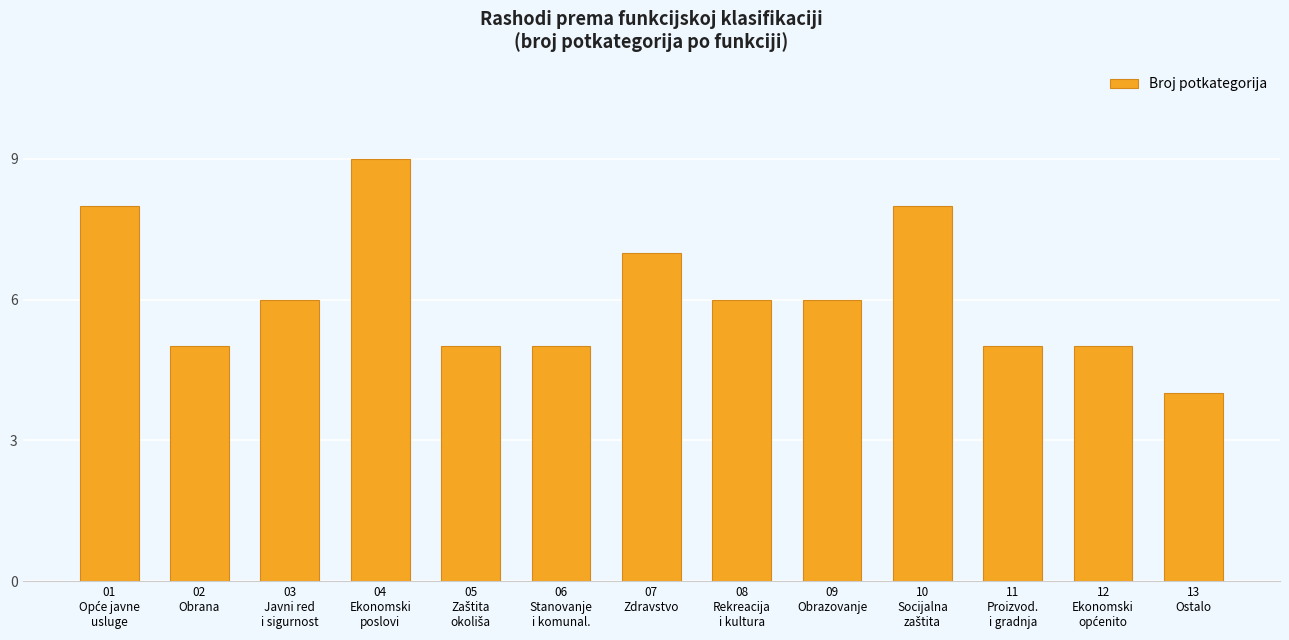

Is it true that the value at 07
Zdravstvo is 7?

True